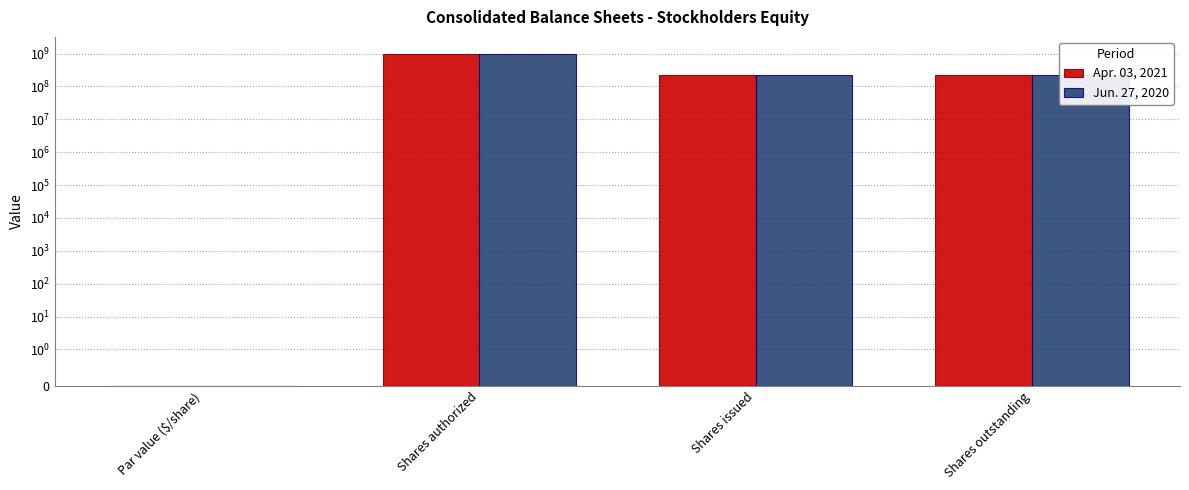

Reading left to right, transcribe all the data shown in this chart.

Apr. 03, 2021: Par value ($/share)=0.0	Shares authorized=1000000000.0	Shares issued=229000000.0	Shares outstanding=229000000.0
Jun. 27, 2020: Par value ($/share)=0.0	Shares authorized=1000000000.0	Shares issued=228000000.0	Shares outstanding=228000000.0